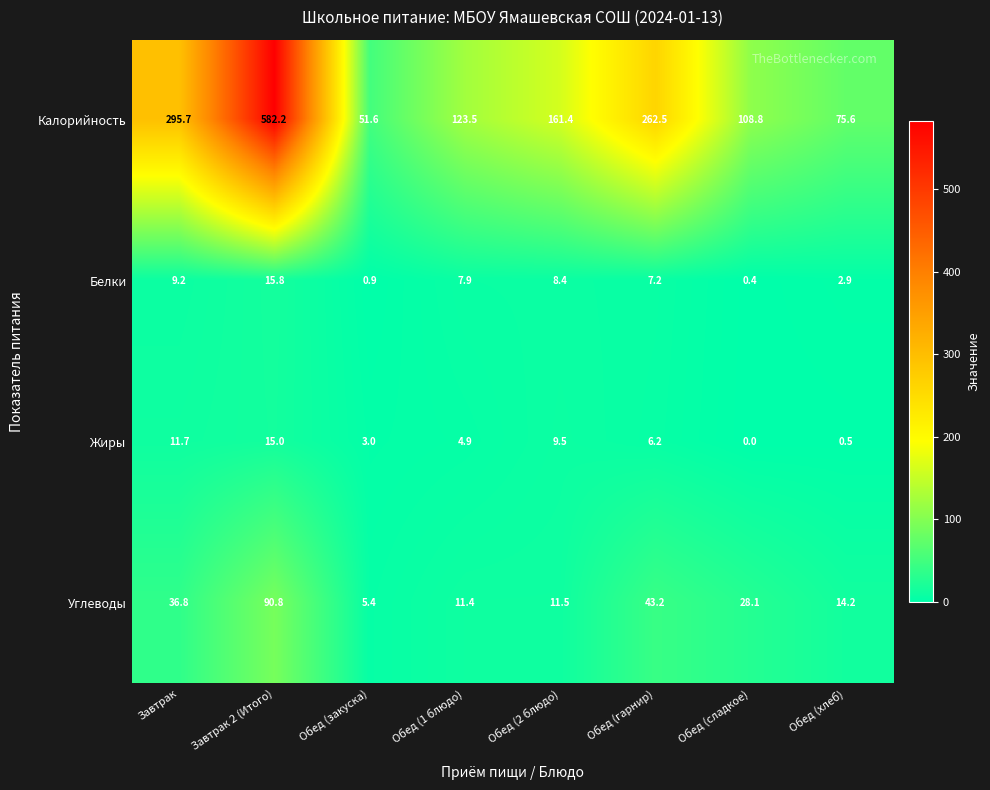

What is the sum of the Калорийность values at Обед (1 блюдо) and Завтрак?

419.2